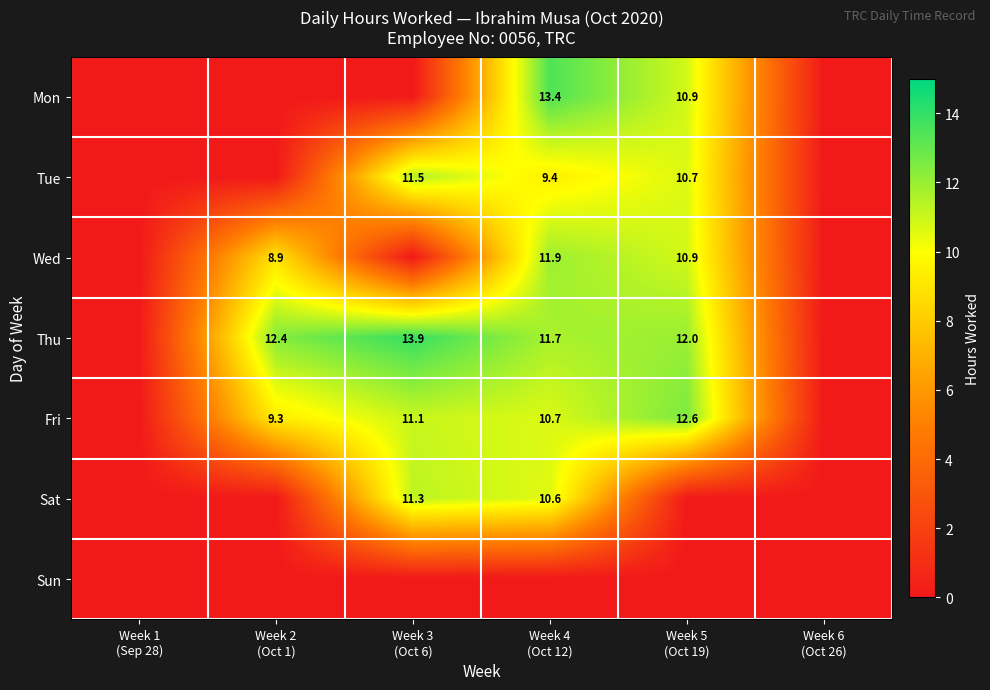

Rank the series at Week 3 (Oct 6) from lowest to highest value.

Mon, Wed, Sun, Fri, Sat, Tue, Thu